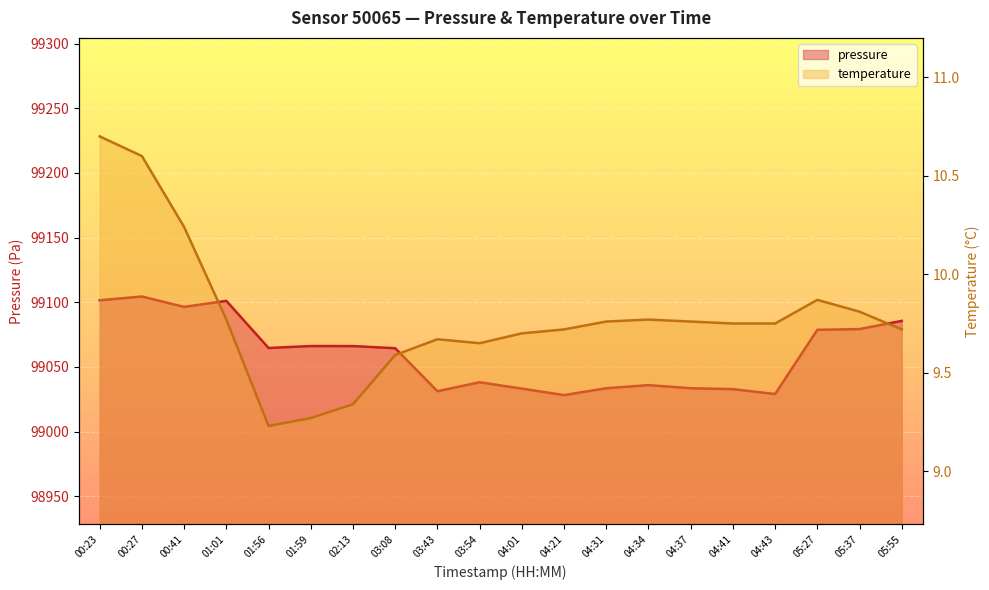

What is the minimum value shown in the chart?

9.2